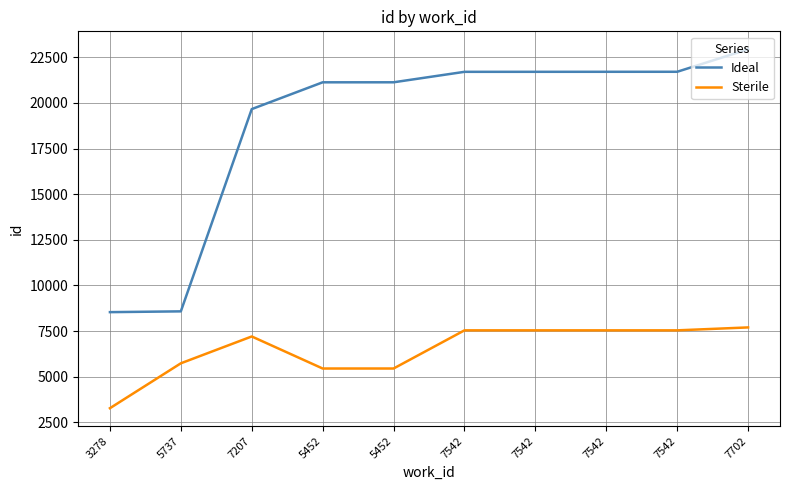

Does the chart display data point markers on the line(s)?

No